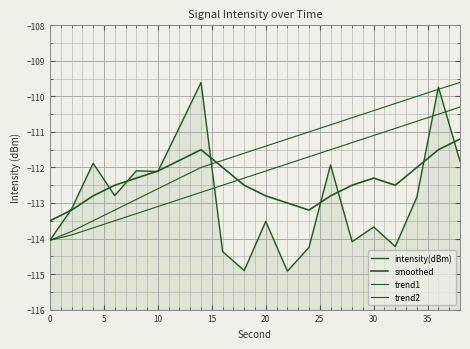

List the series in order of their overall mean, highest first.

trend1, trend2, smoothed, intensity(dBm)